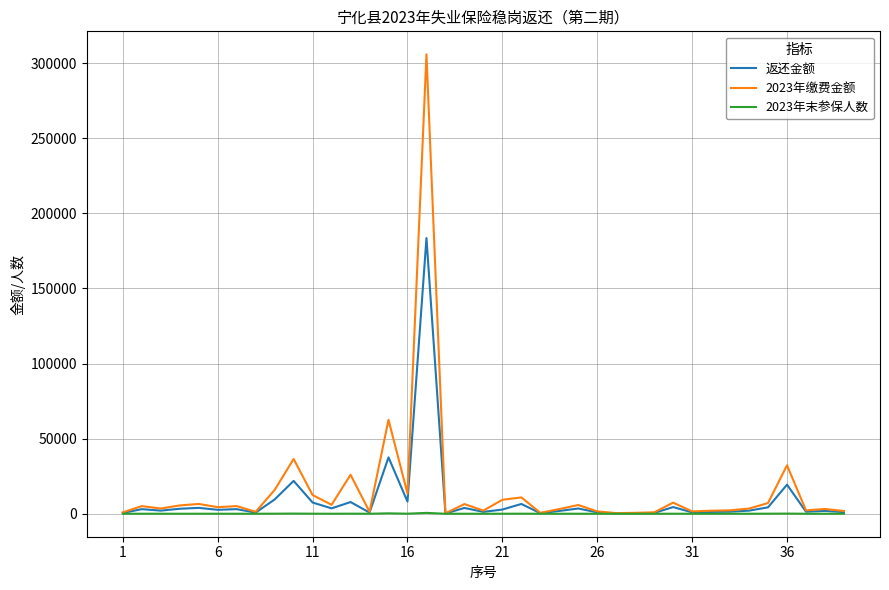

Which series has the largest range (max minus min)?

2023年缴费金额